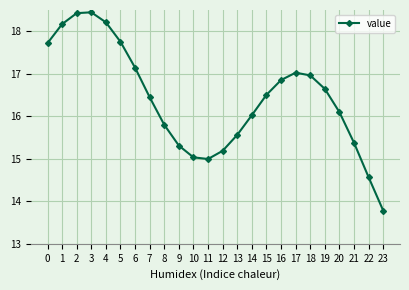

Is it true that the value at 16 is 16.9?

True